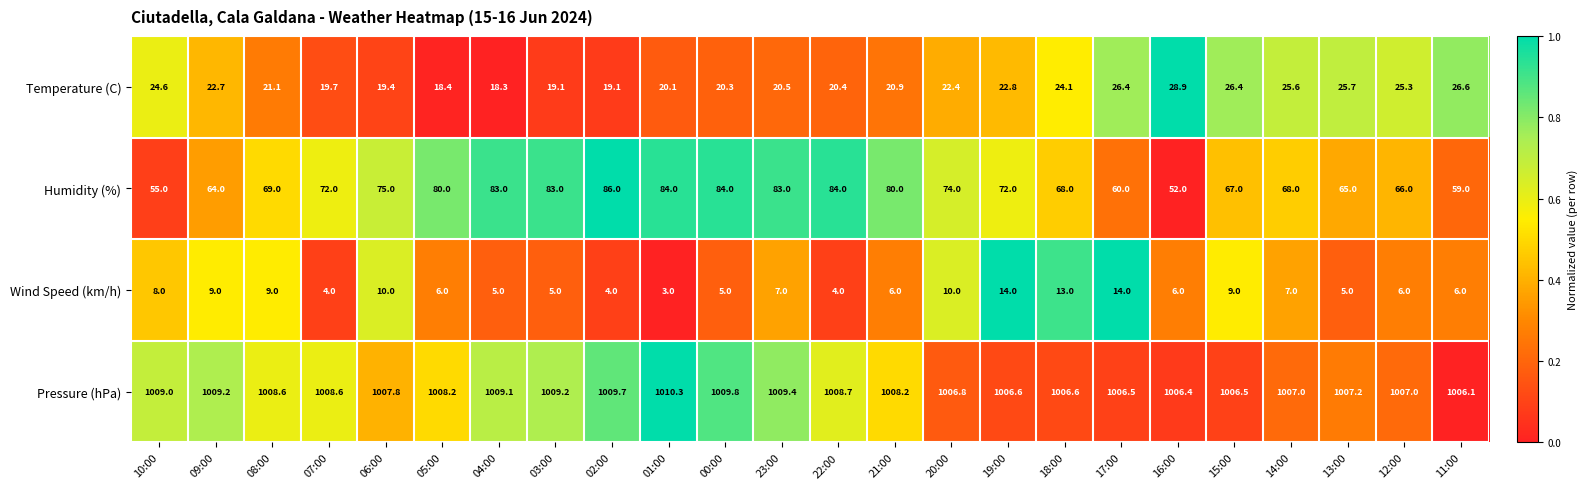

At which label is Humidity (%) closest to 69?

08:00